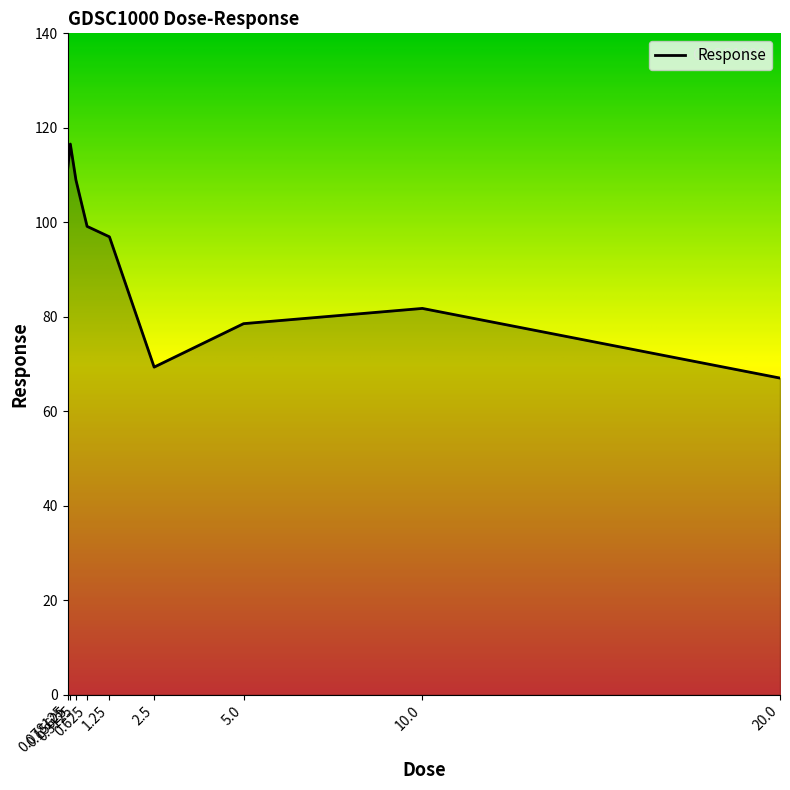

Where is the data nearest to the value 91?

1.25